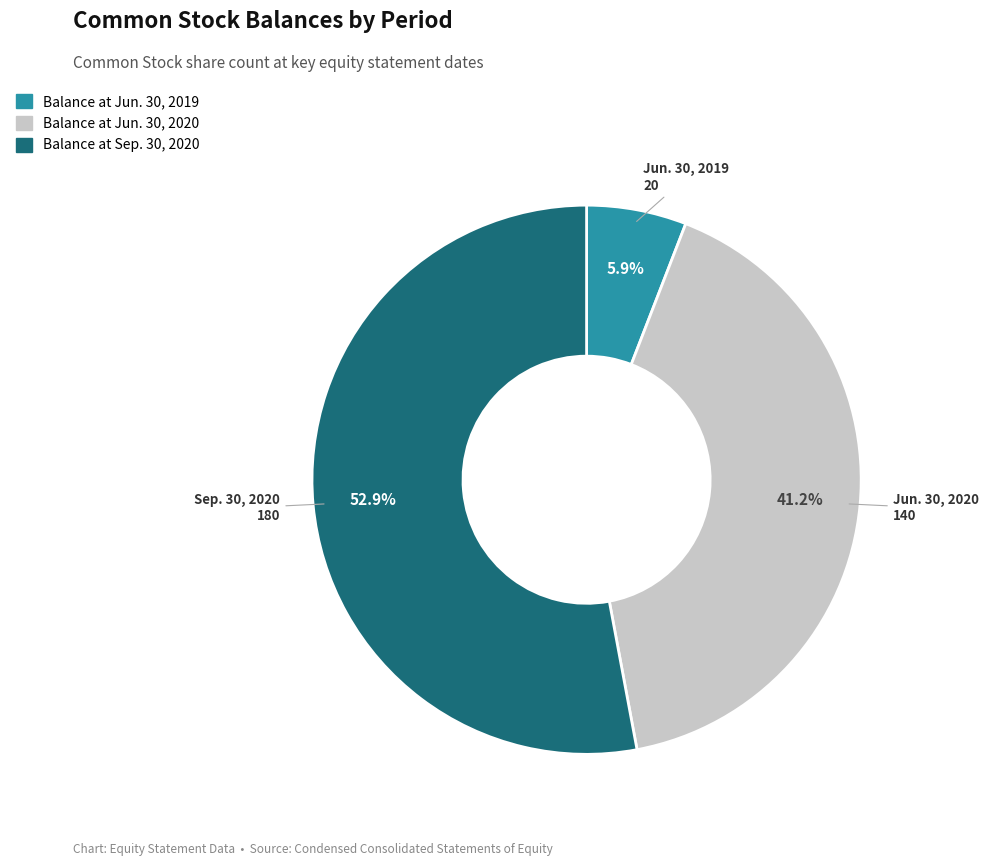

Which slice represents more than half of the pie?

Balance at Sep. 30, 2020